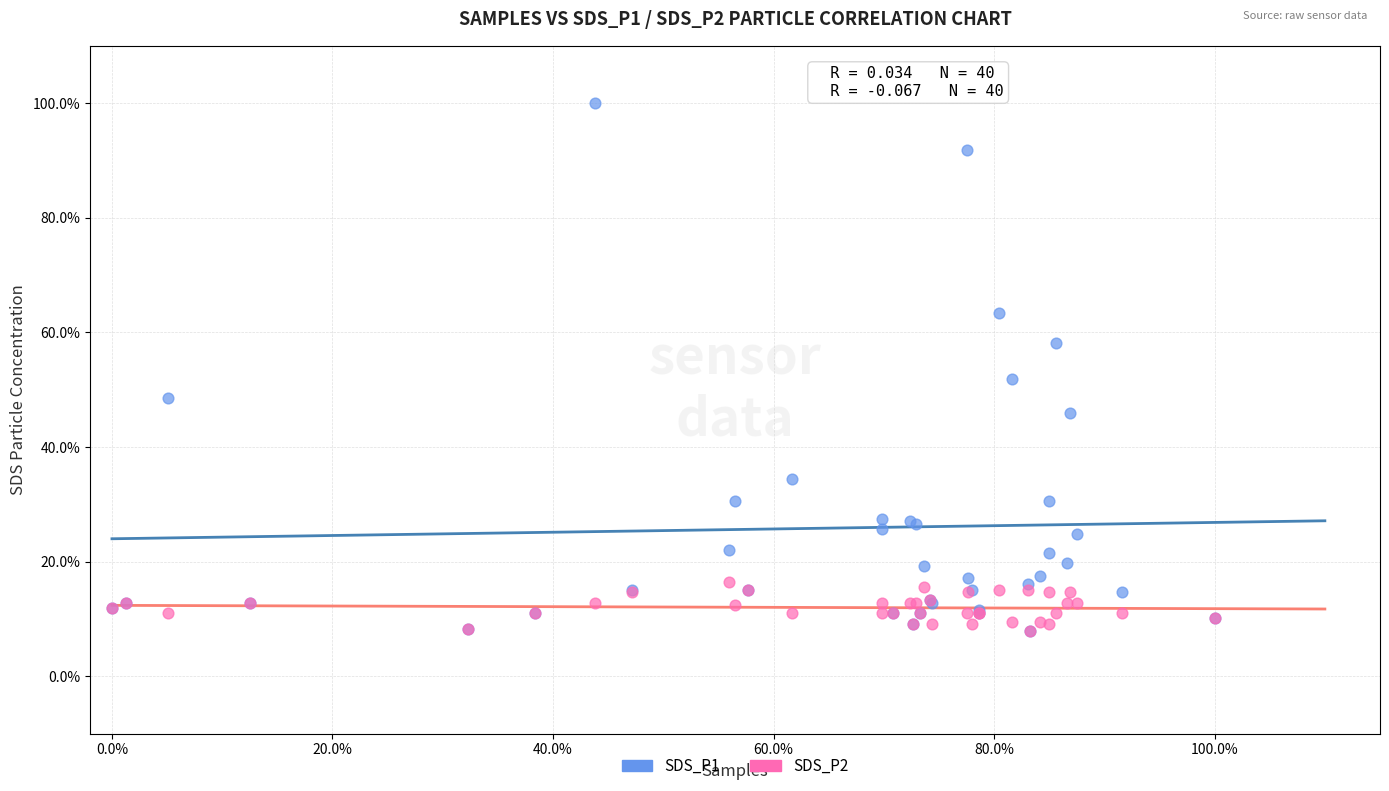

What are all the series names shown in the legend?

SDS_P1, SDS_P2